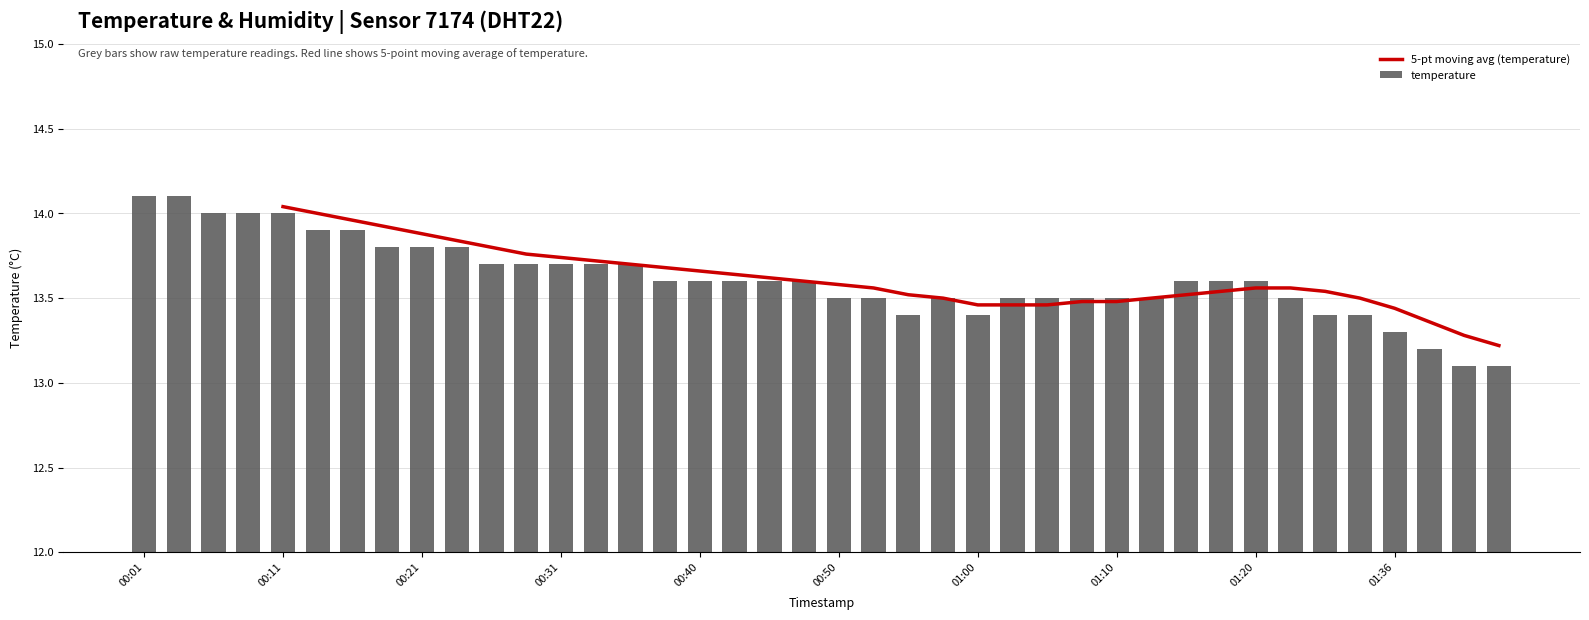

Reading left to right, transcribe all the data shown in this chart.

14.1	14.1	14.0	14.0	14.0	13.9	13.9	13.8	13.8	13.8	13.7	13.7	13.7	13.7	13.7	13.6	13.6	13.6	13.6	13.6	13.5	13.5	13.4	13.5	13.4	13.5	13.5	13.5	13.5	13.5	13.6	13.6	13.6	13.5	13.4	13.4	13.3	13.2	13.1	13.1